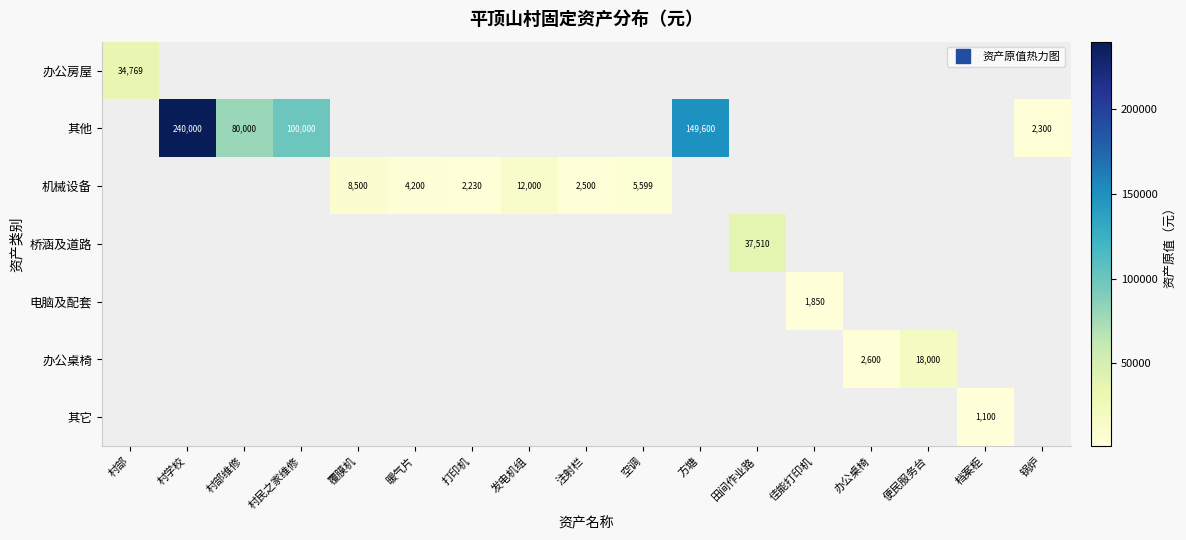

What is the minimum value shown in the chart?

1100.0